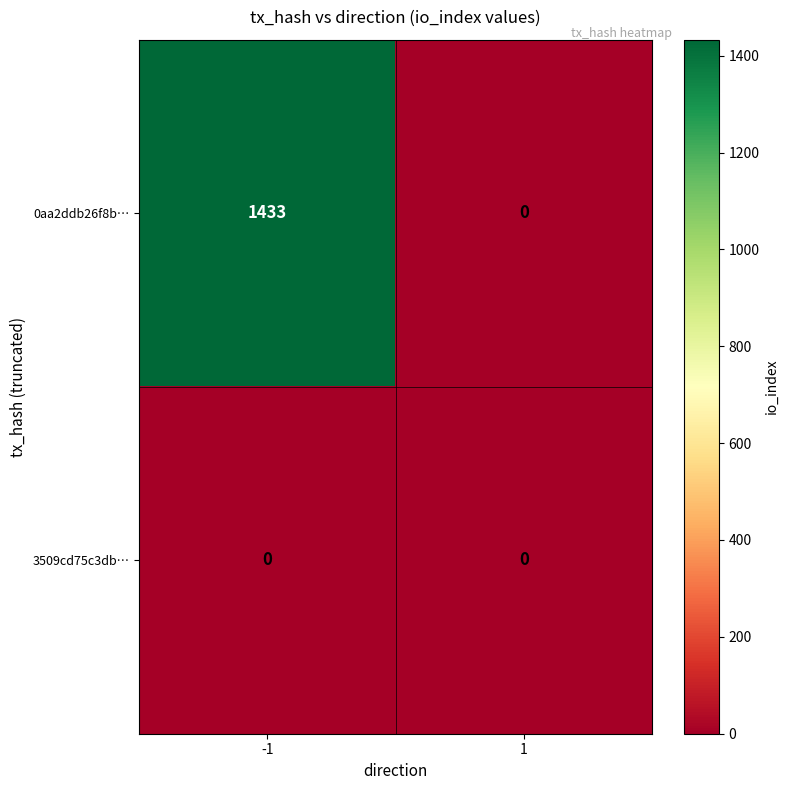

How many categories are shown in the chart?

2